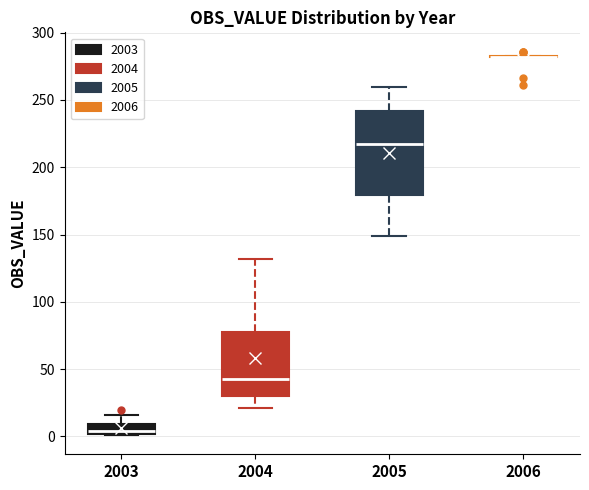

Where is the upper edge of the box at x = 2003 on the y-axis? The values are not printed on the chart, so give them approximately, as read against the axis.

10